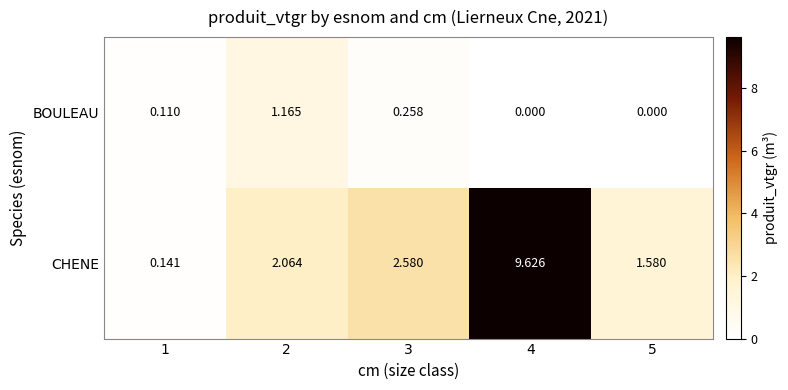

How many series are shown in this chart?

2